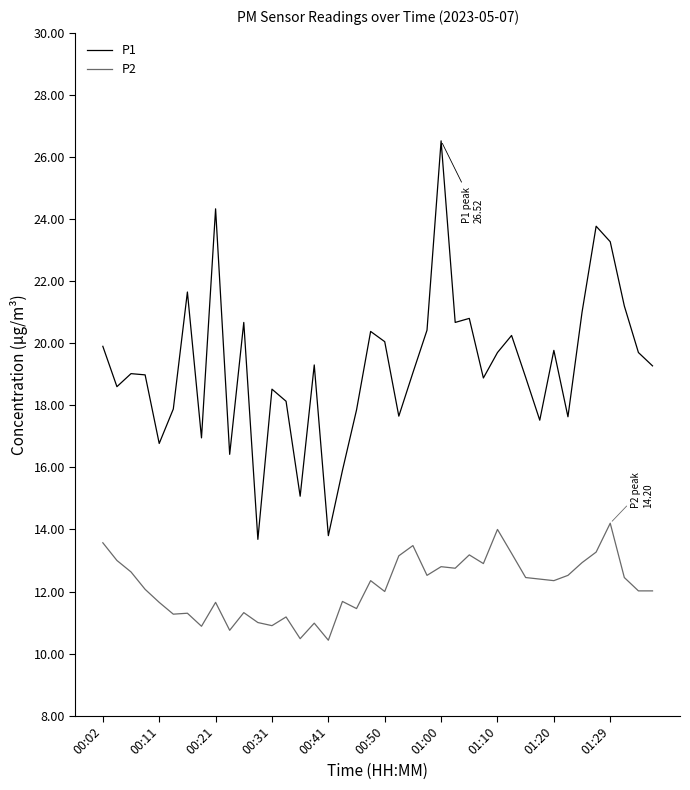

What is the greatest value displayed?

26.5